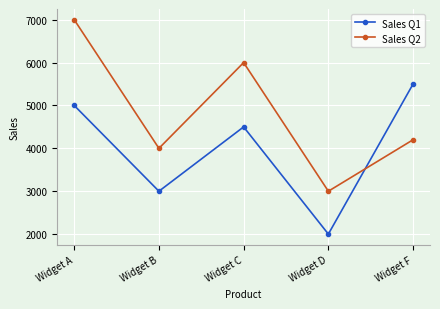

Which series has the widest spread of values?

Sales Q2